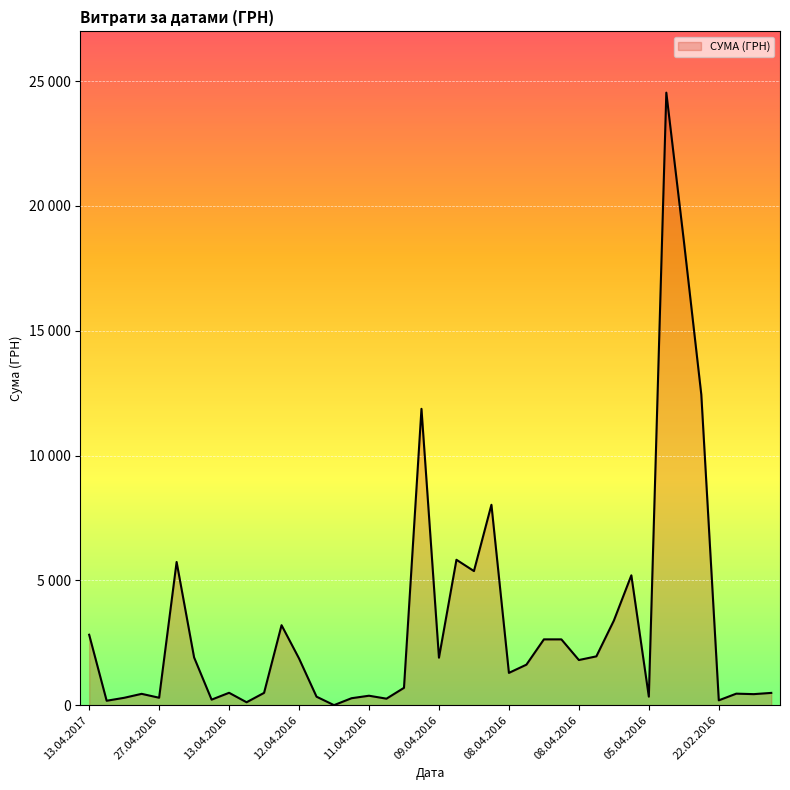

What is the label of the 16th point from the right?

08.04.2016